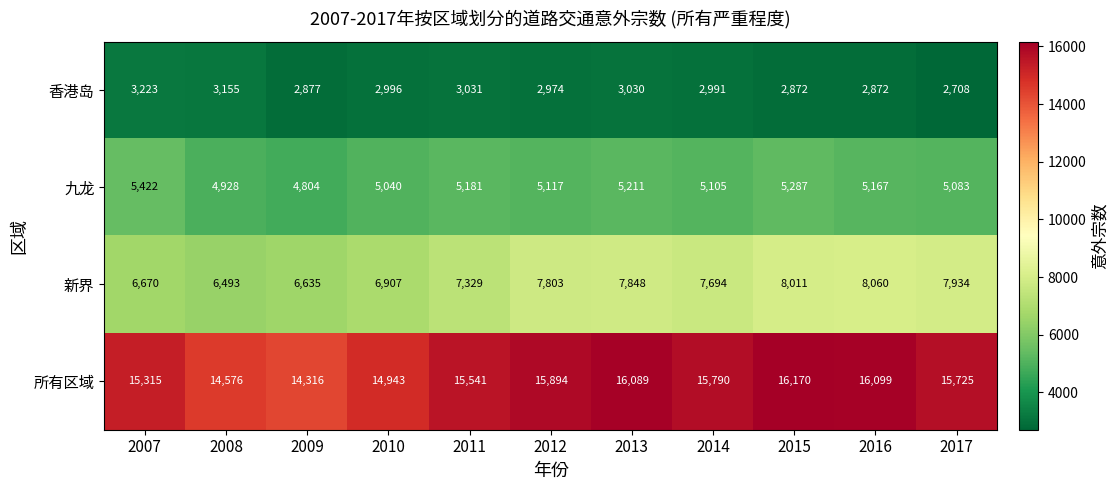

List the series in order of their overall mean, lowest first.

香港岛, 九龙, 新界, 所有区域